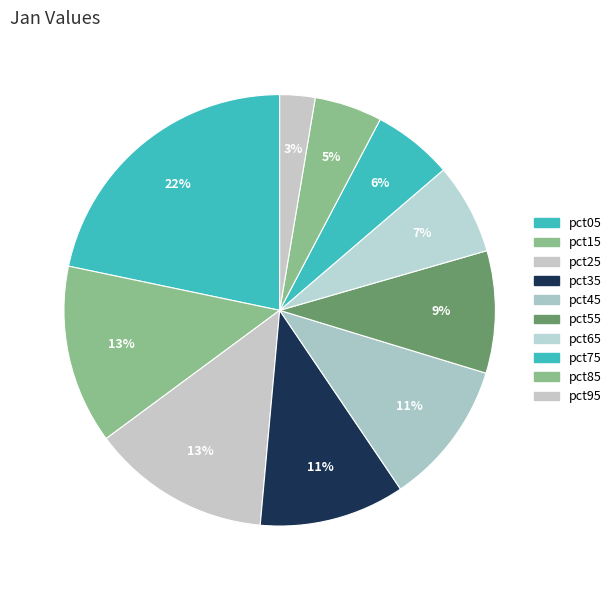

Do pct05 and pct25 together represent more than half of the pie?

No